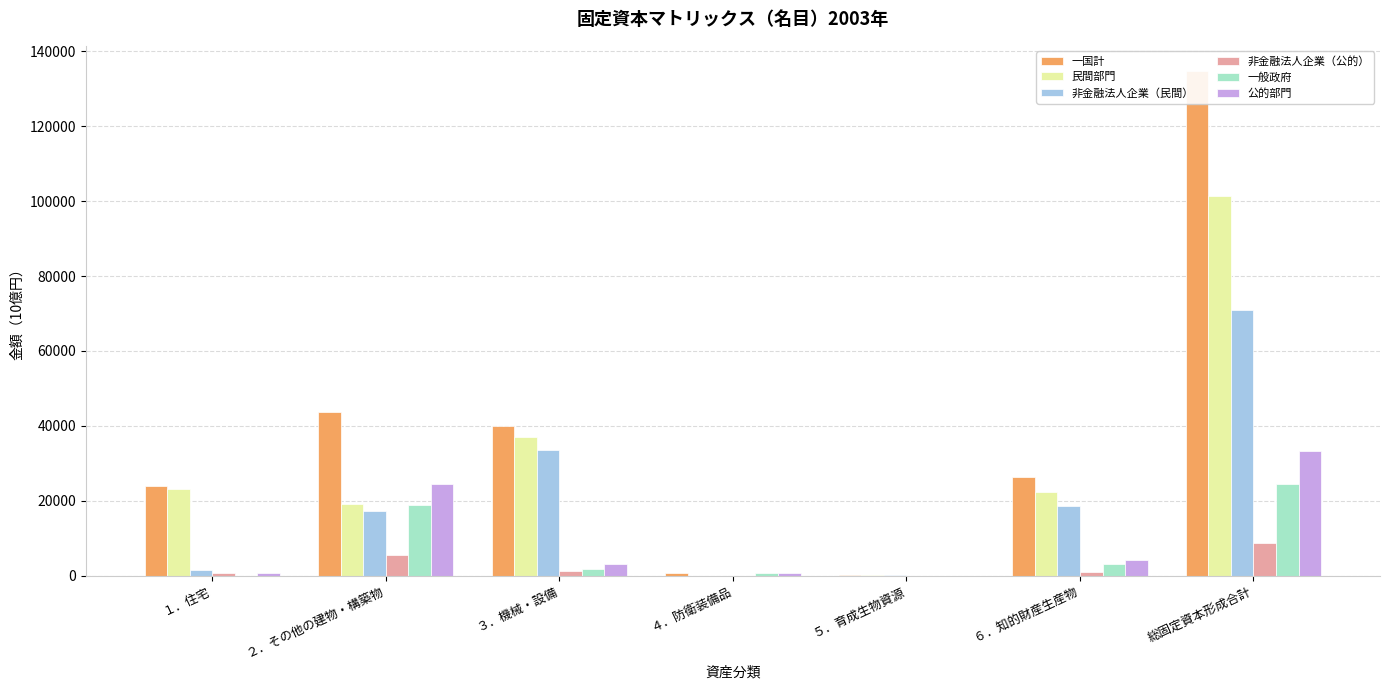

At which label does 公的部門 first exceed 3100?

２．その他の建物・構築物